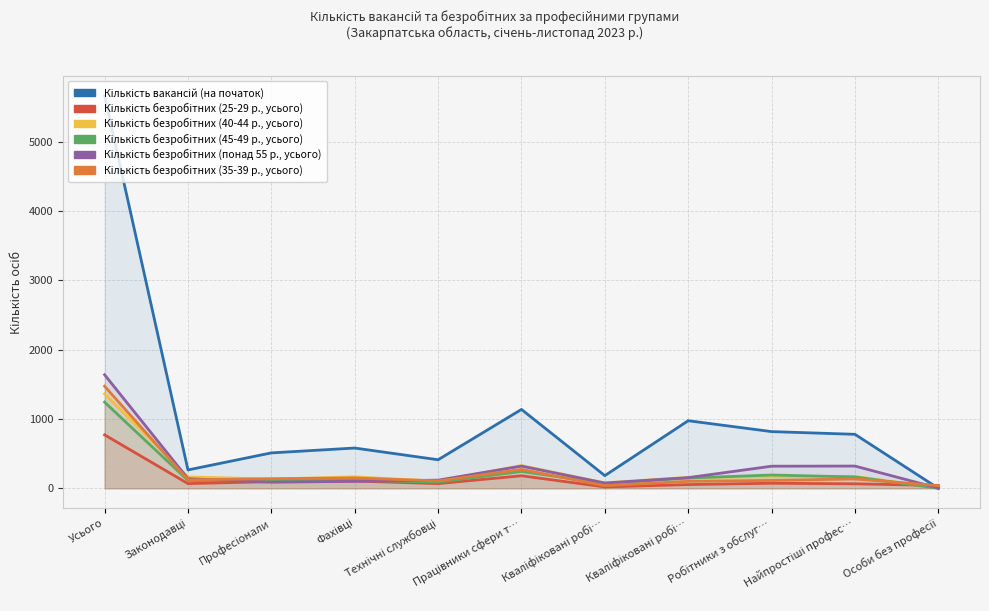

What is the sum of the Кількість безробітних (понад 55 р., усього) values at Усього and Кваліфіковані робі…?

1792